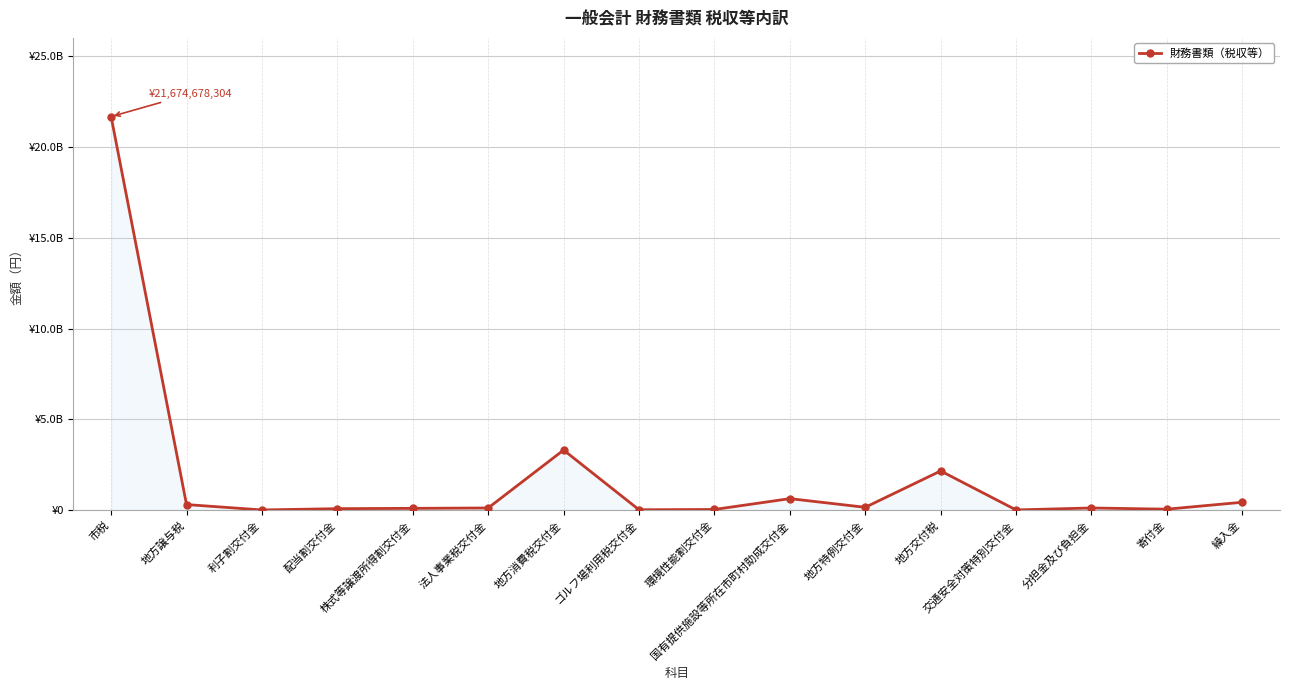

Between 地方特例交付金 and 株式等譲渡所得割交付金, which is larger?

地方特例交付金